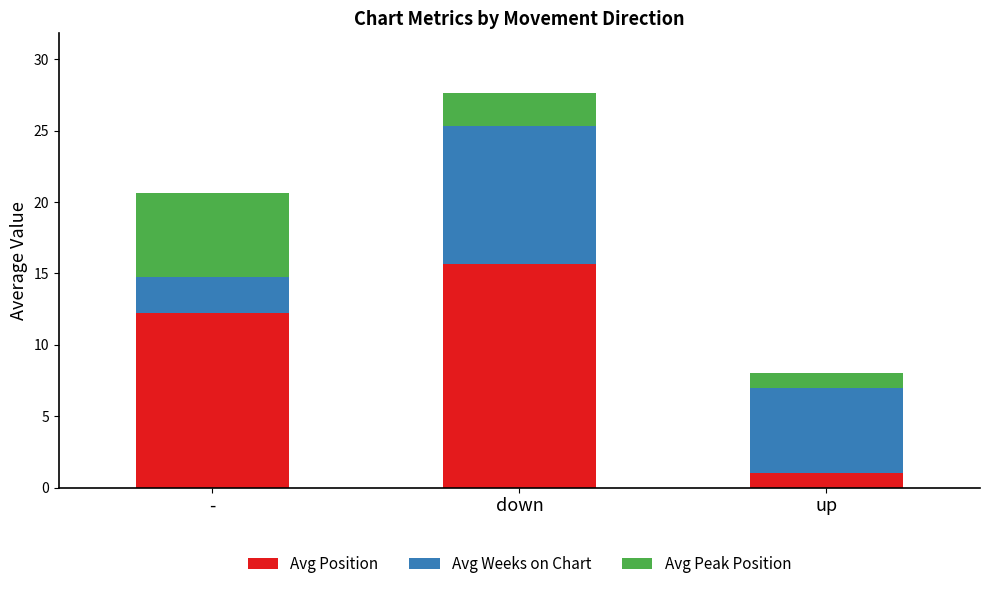

Reading right to left, what are the values for Avg Position?

up=1.0	down=15.7	-=12.2